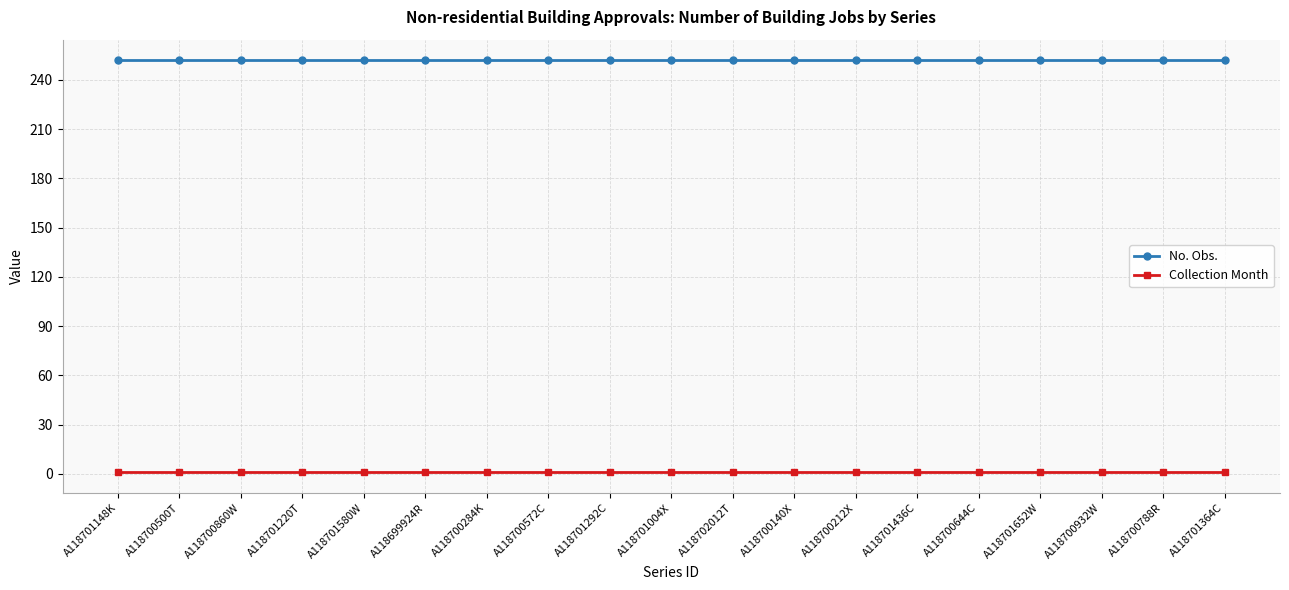

The value of No. Obs. at A118700932W is 368. True or false?

False